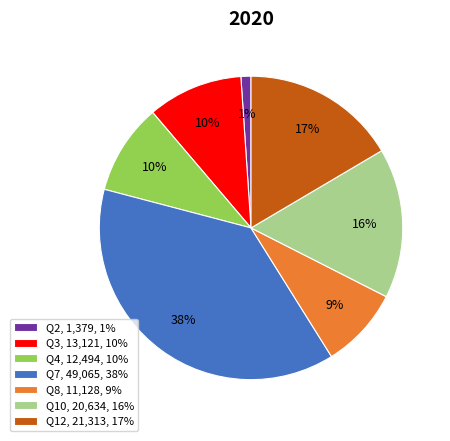

To the nearest percent, what is the combined percentage of Q4, 12,494, 10% and Q2, 1,379, 1%?

11%